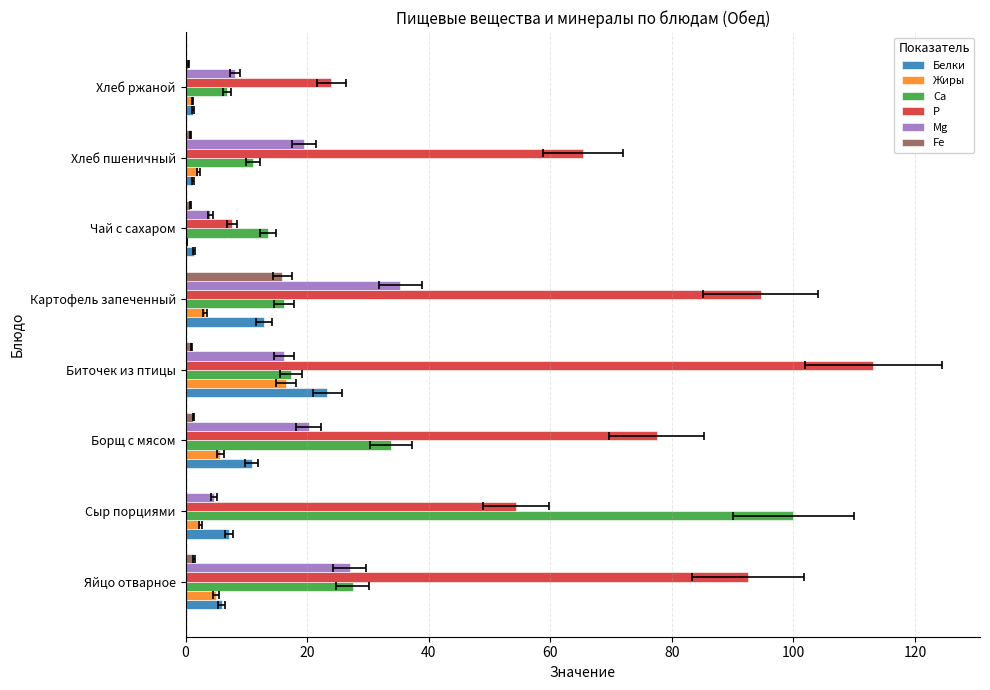

What is the sum of the Ca values at Сыр порциями and Борщ с мясом?

133.8